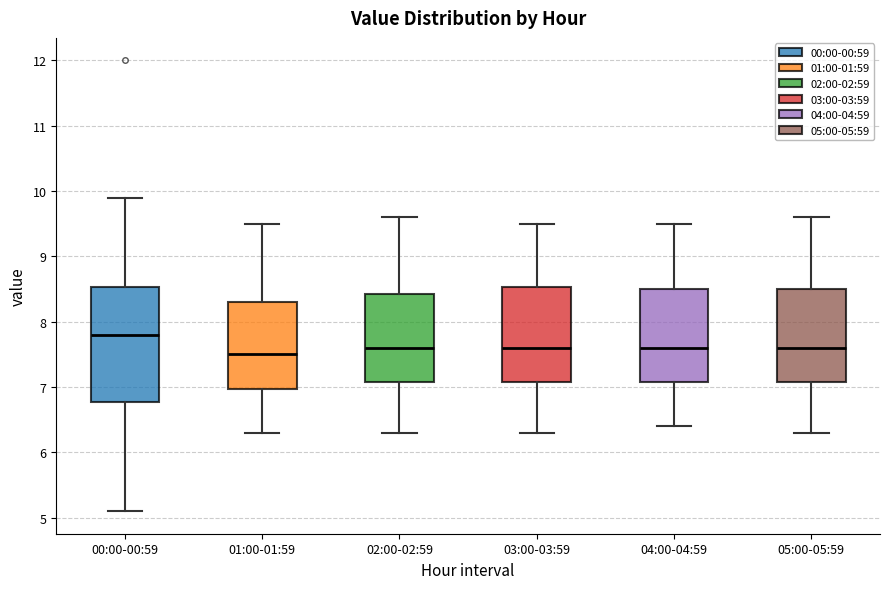

Which box has the highest median line?

00:00-00:59